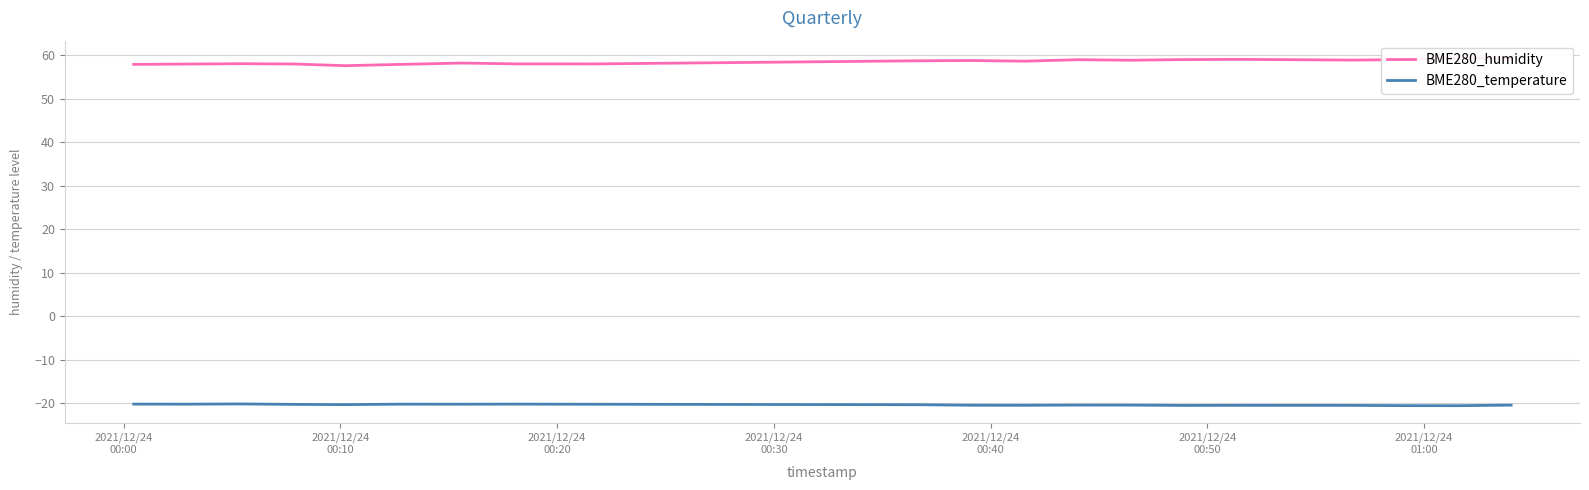

True or false: BME280_humidity and BME280_temperature cross at least once.

False